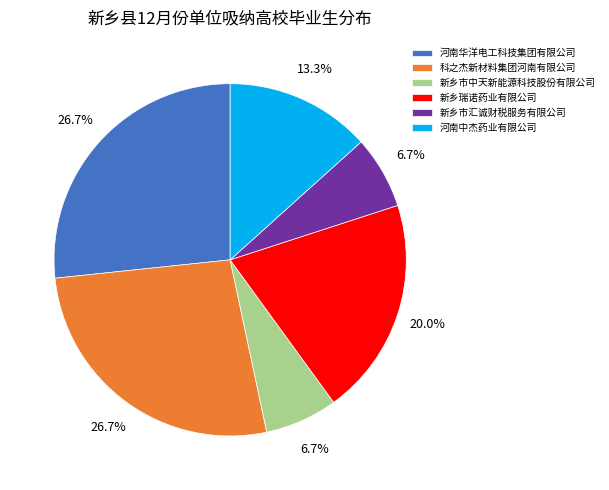

Is there any slice that represents more than half of the pie?

No